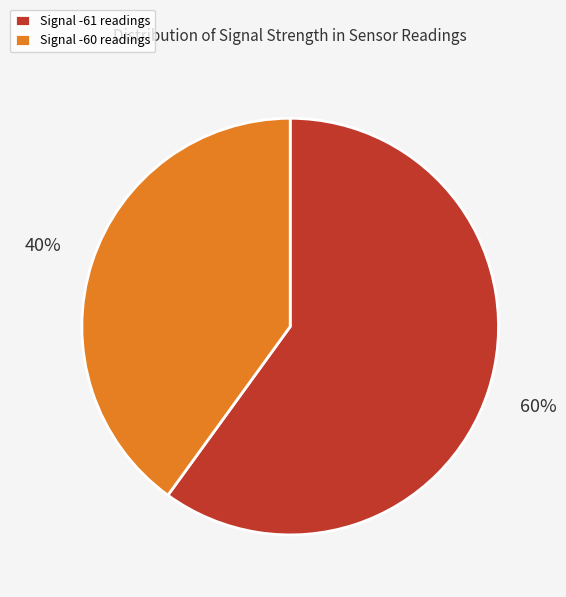

Count the number of slices in the pie.

2